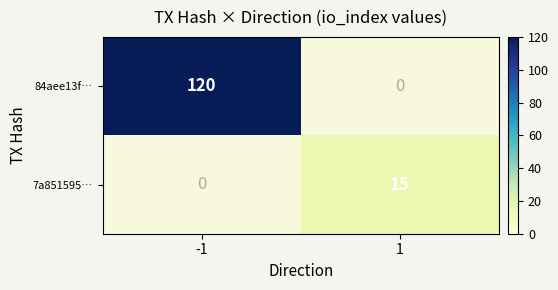

The 7a851595… series shows 21 at 1. True or false?

False